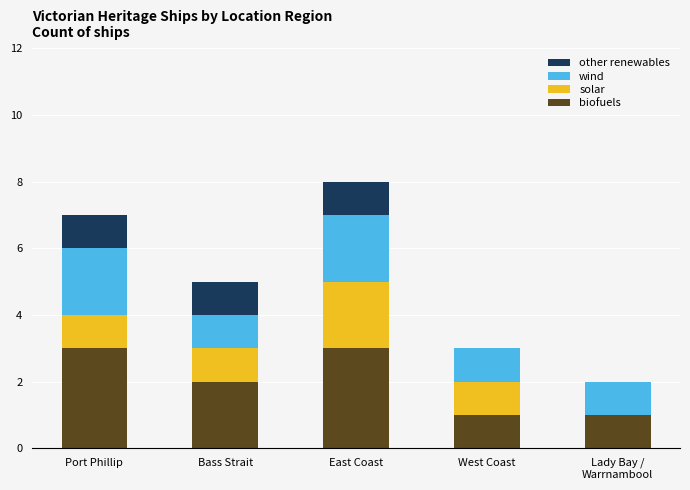

Is it true that biofuels equals 0 at West Coast?

False